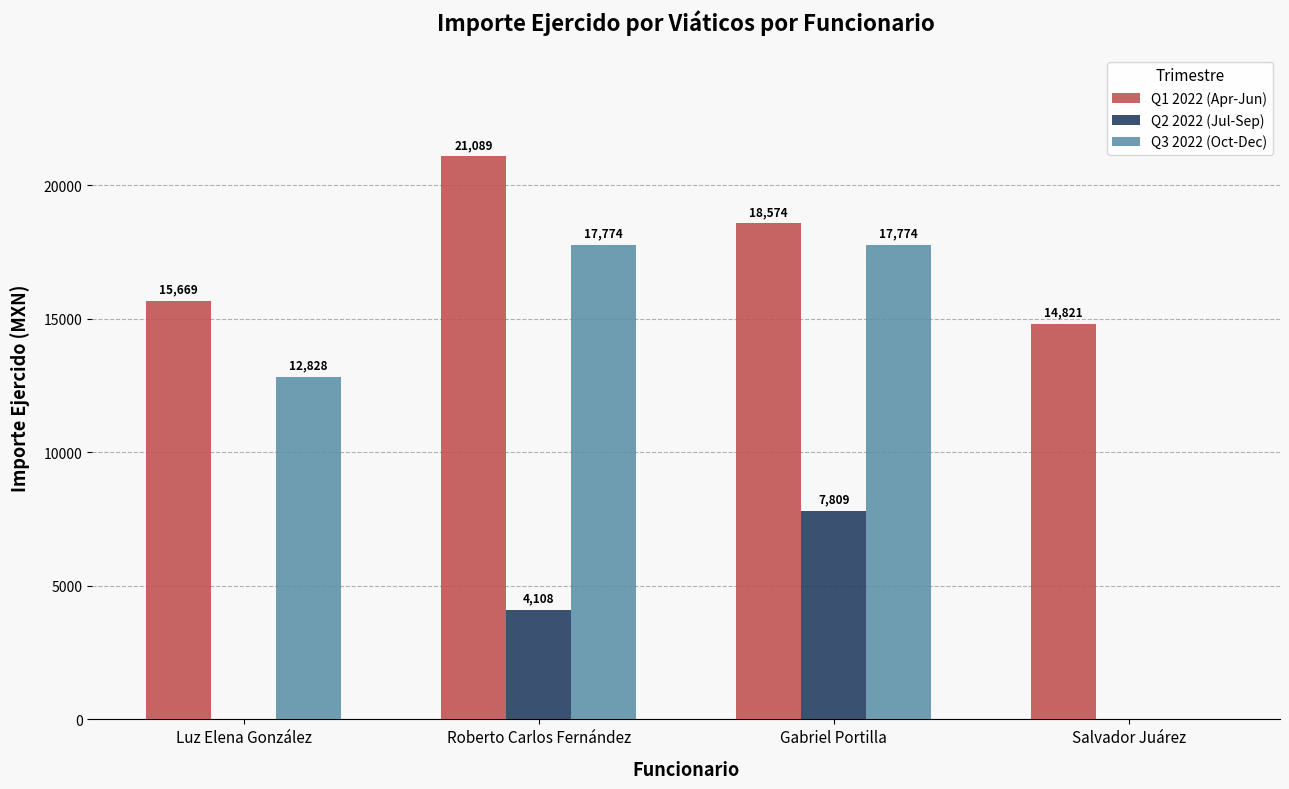

The Q2 2022 (Jul-Sep) series shows 4108.0 at Roberto Carlos Fernández. True or false?

True